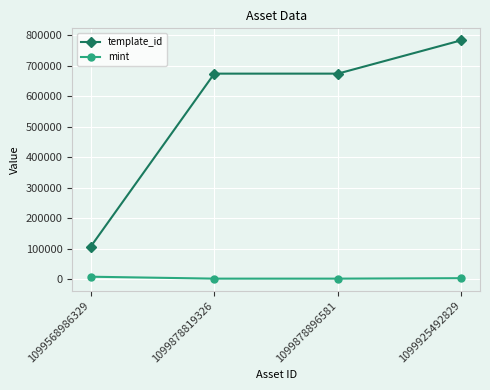

True or false: template_id and mint intersect in this chart.

False